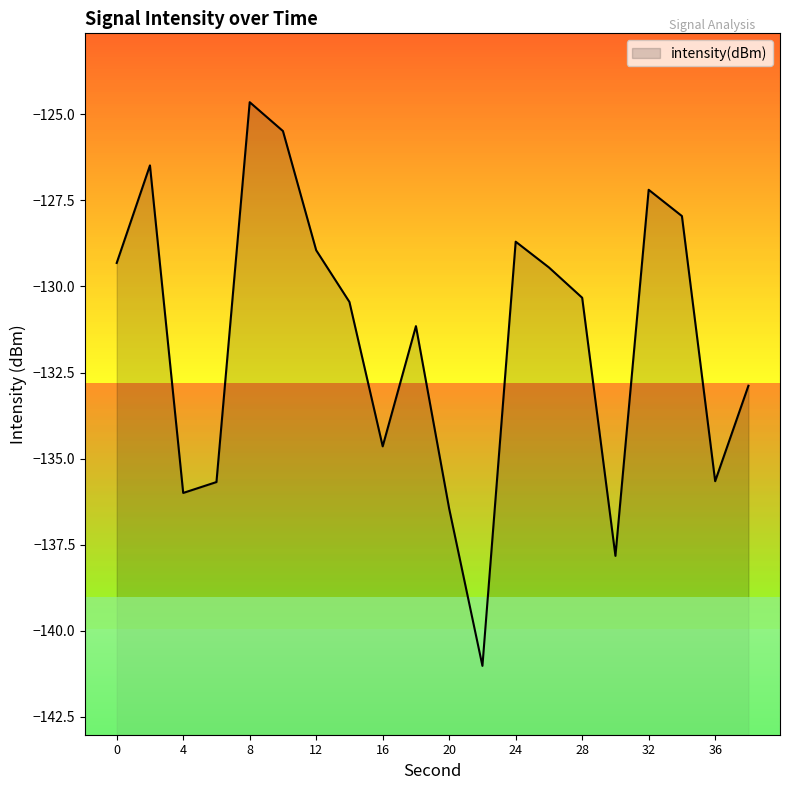

Reading left to right, transcribe all the data shown in this chart.

0=-129.3	2=-126.5	4=-136.0	6=-135.7	8=-124.6	10=-125.5	12=-128.9	14=-130.5	16=-134.6	18=-131.2	20=-136.5	22=-141.0	24=-128.7	26=-129.4	28=-130.3	30=-137.8	32=-127.2	34=-128.0	36=-135.7	38=-132.9